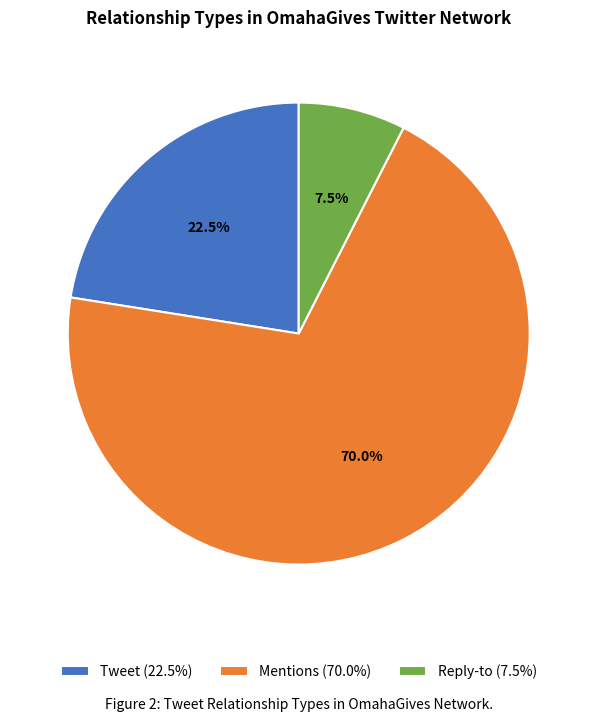

Between Reply-to (7.5%) and Tweet (22.5%), which is larger?

Tweet (22.5%)